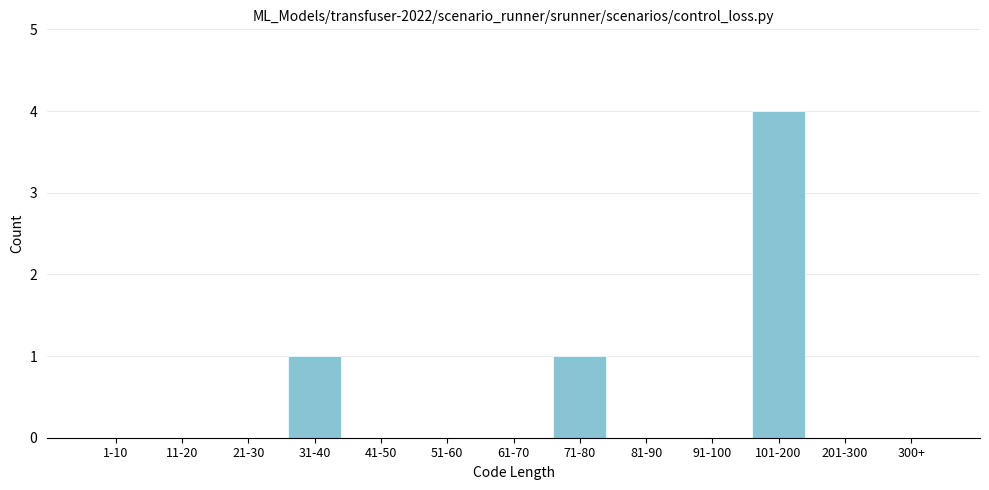

Reading left to right, what are all the values shown in this chart?

1-10=0	11-20=0	21-30=0	31-40=1	41-50=0	51-60=0	61-70=0	71-80=1	81-90=0	91-100=0	101-200=4	201-300=0	300+=0